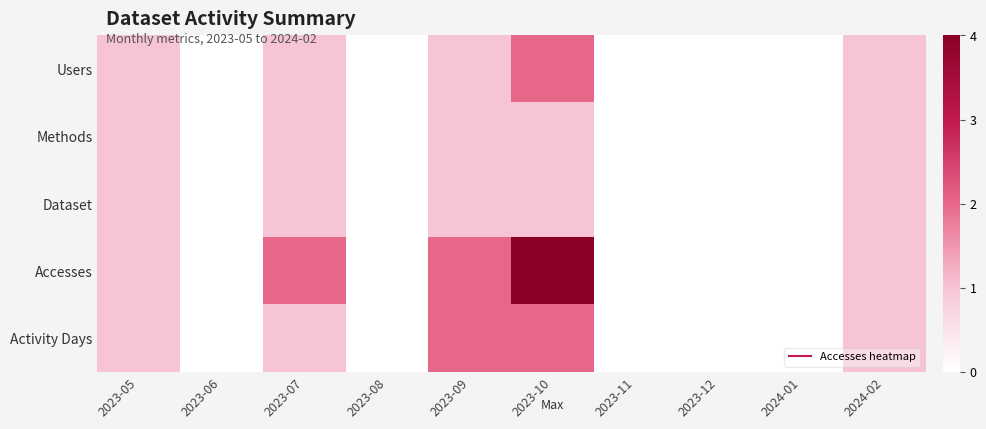

What is the maximum value shown in the chart?

4